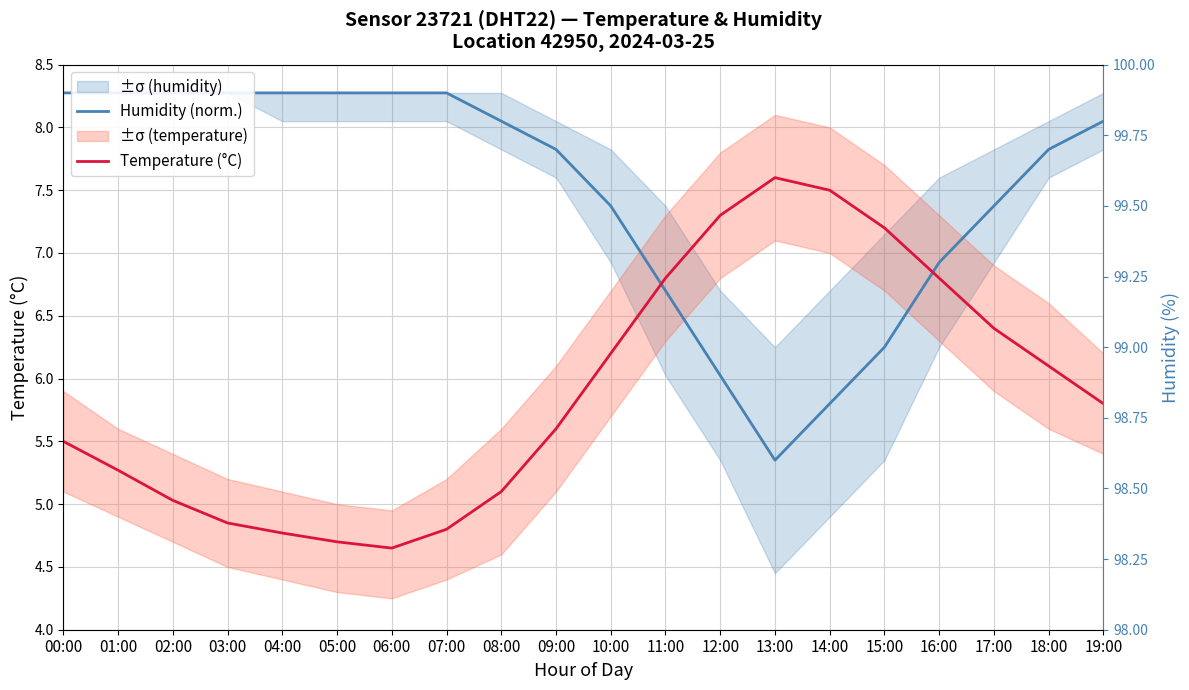

Rank the series at 15:00 from lowest to highest value.

Humidity (norm.), Temperature (°C)